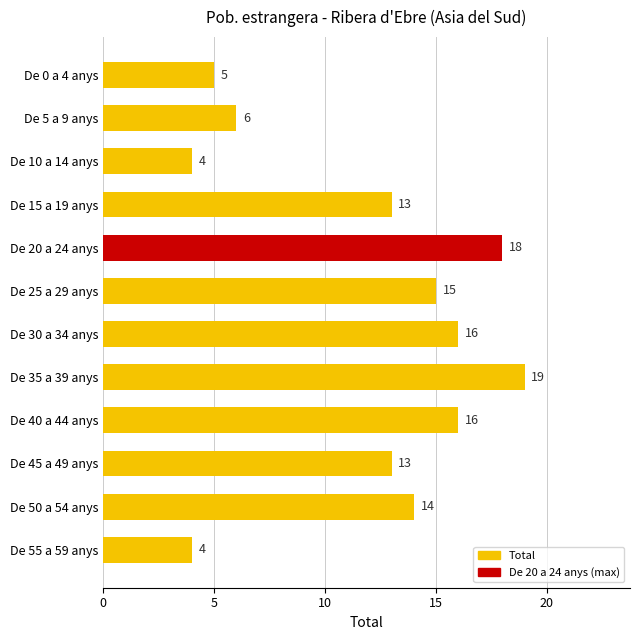

What is the change in value from De 5 a 9 anys to De 50 a 54 anys?

+8